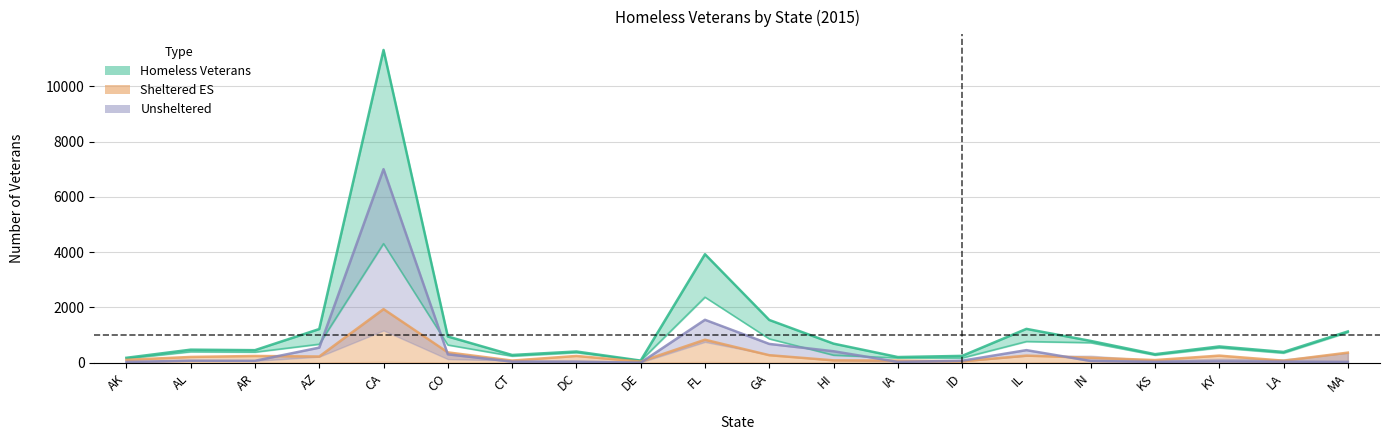

True or false: Sheltered ES and Sheltered Total intersect in this chart.

False